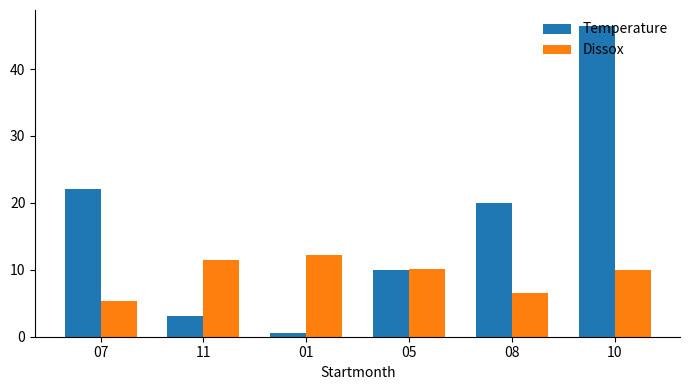

True or false: Dissox has a value of 5.3 at 01.

False